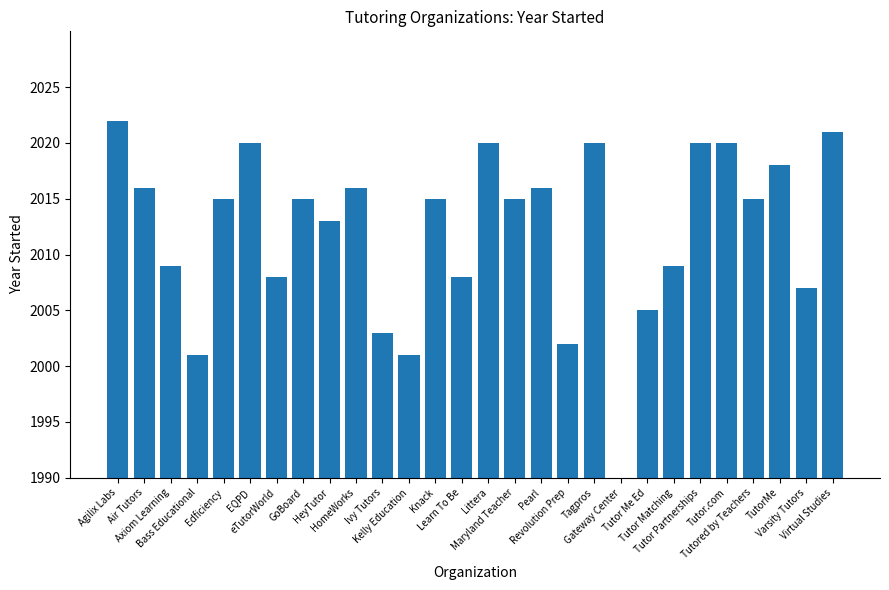

Reading left to right, extract all data points from this chart.

Agilix Labs=2022	Air Tutors=2016	Axiom Learning=2009	Bass Educational=2001	Edficiency=2015	EQPD=2020	eTutorWorld=2008	GoBoard=2015	HeyTutor=2013	HomeWorks=2016	Ivy Tutors=2003	Kelly Education=2001	Knack=2015	Learn To Be=2008	Littera=2020	Maryland Teacher=2015	Pearl=2016	Revolution Prep=2002	Tagpros=2020	Gateway Center=1990	Tutor Me Ed=2005	Tutor Matching=2009	Tutor Partnerships=2020	Tutor.com=2020	Tutored by Teachers=2015	TutorMe=2018	Varsity Tutors=2007	Virtual Studies=2021